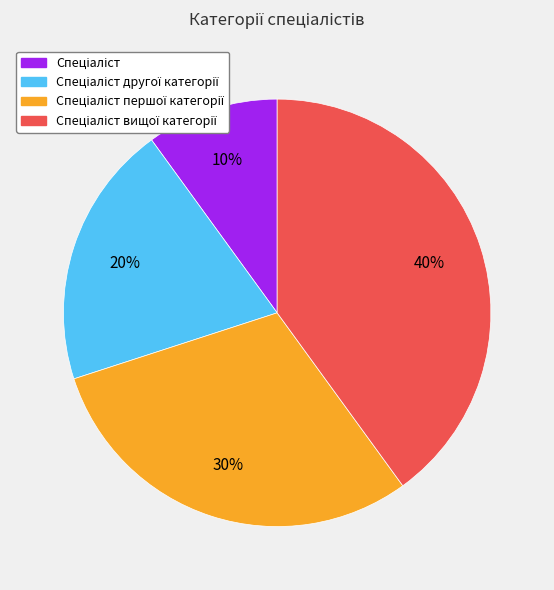

To the nearest percent, what is the average slice percentage?

25%